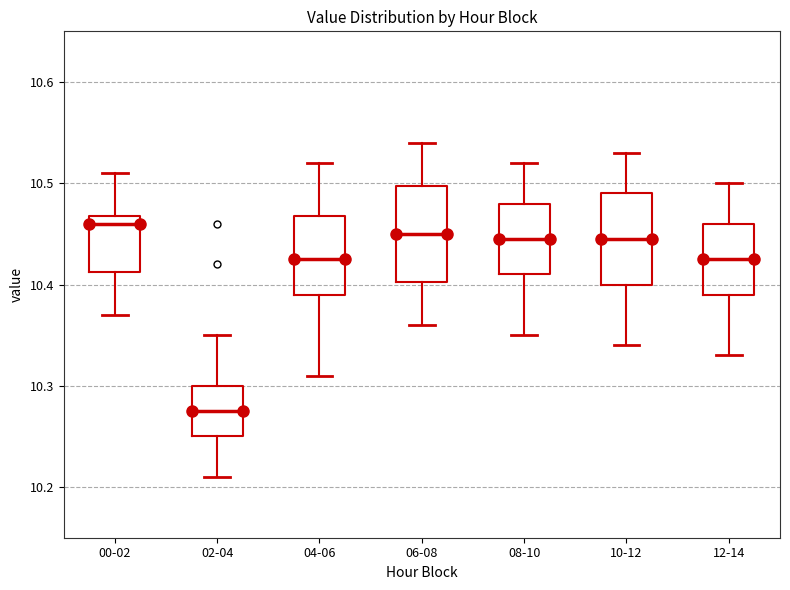

Reading left to right, transcribe this box plot: for each box, give where its median line is, the range the box spans, and where its two whiskers end, as read against the y-axis. The values are not printed on the chart, so give them approximately, as read against the axis.

00-02: median 10.46, box 10.41 to 10.47, whiskers 10.37 to 10.51
02-04: median 10.28, box 10.25 to 10.30, whiskers 10.21 to 10.35
04-06: median 10.43, box 10.39 to 10.47, whiskers 10.31 to 10.52
06-08: median 10.45, box 10.40 to 10.50, whiskers 10.36 to 10.54
08-10: median 10.45, box 10.41 to 10.48, whiskers 10.35 to 10.52
10-12: median 10.45, box 10.40 to 10.49, whiskers 10.34 to 10.53
12-14: median 10.43, box 10.39 to 10.46, whiskers 10.33 to 10.50